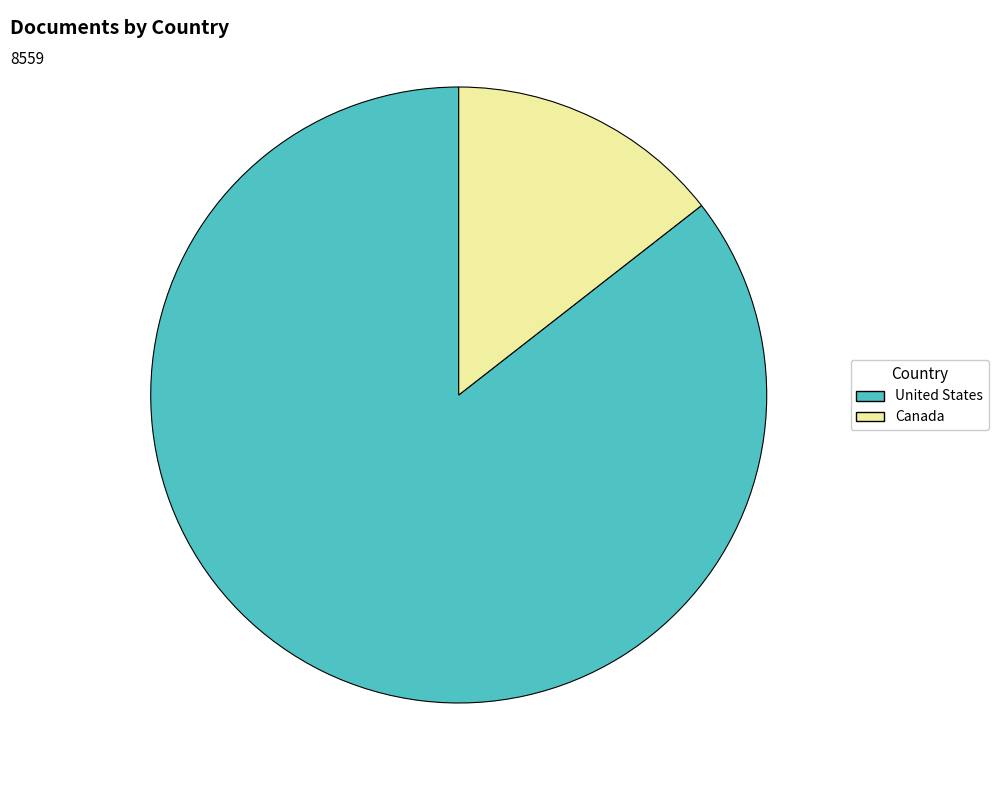

Rank the categories by value from lowest to highest.

Canada, United States